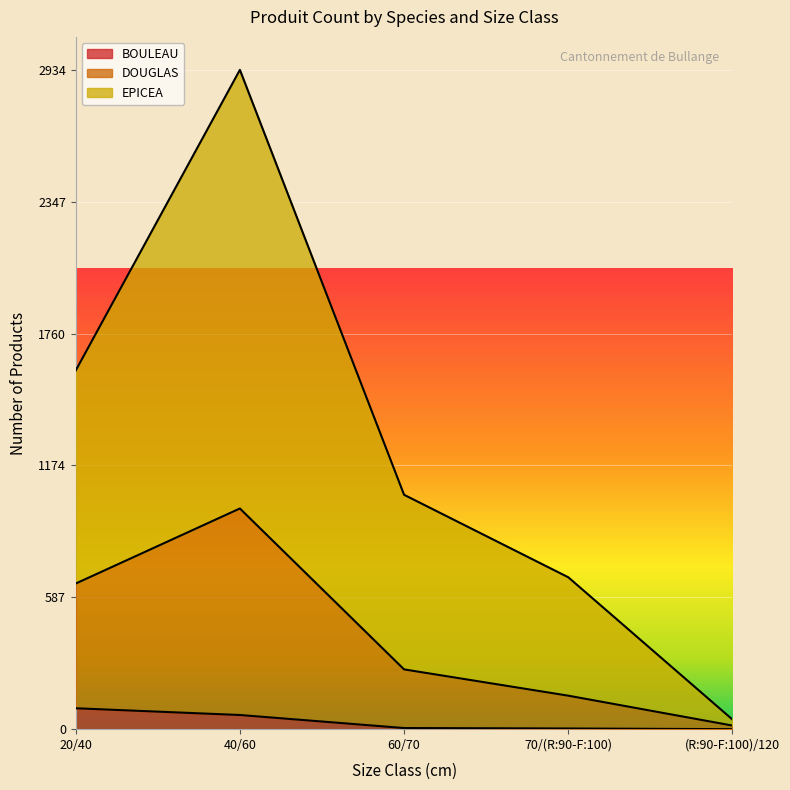

What is the label of the 4th point from the right?

40/60